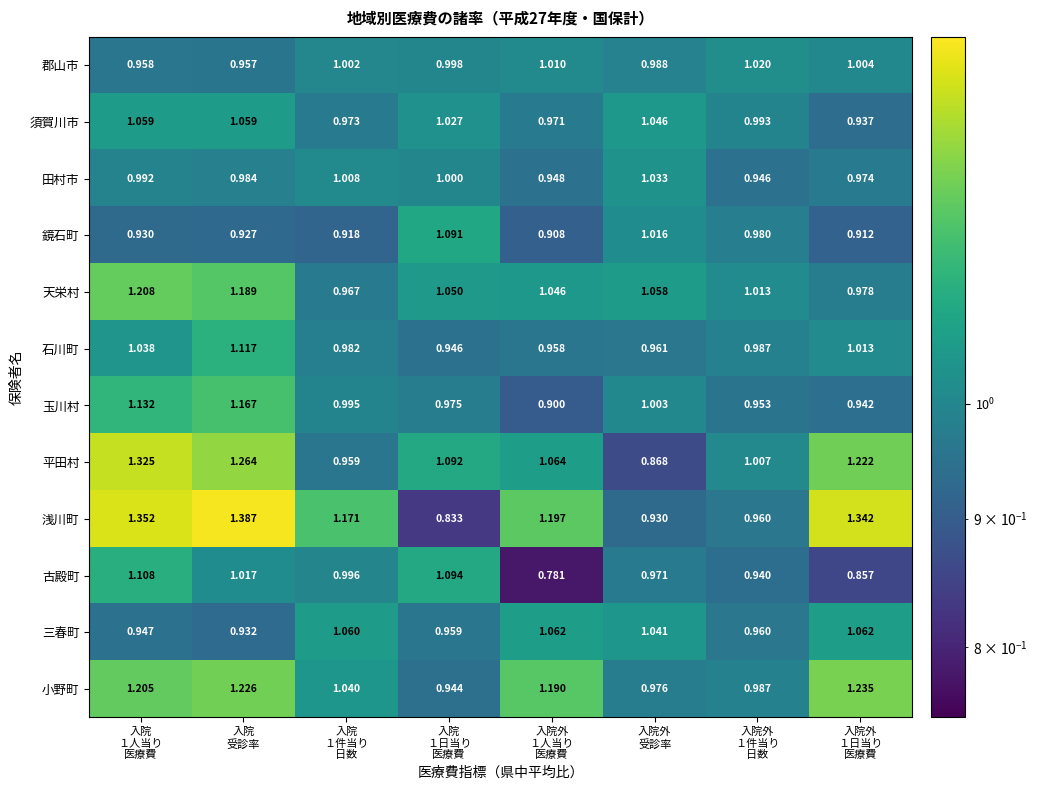

At 入院
１人当り
医療費, list the series in order from largest to smallest.

浅川町, 平田村, 天栄村, 小野町, 玉川村, 古殿町, 須賀川市, 石川町, 田村市, 郡山市, 三春町, 鏡石町